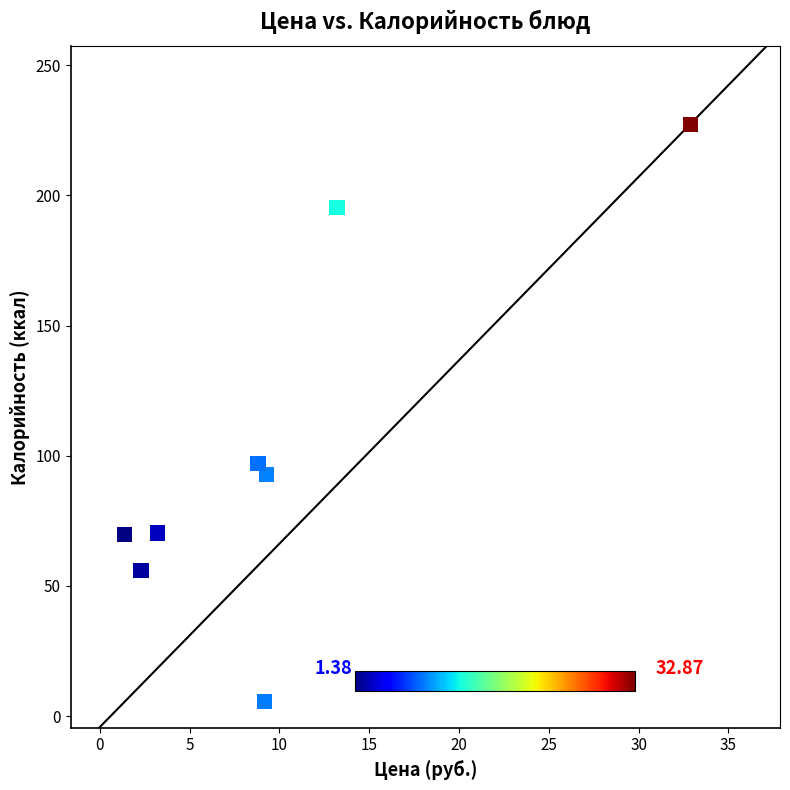

What Y value in the scatter plot is closest to 116?

97.0